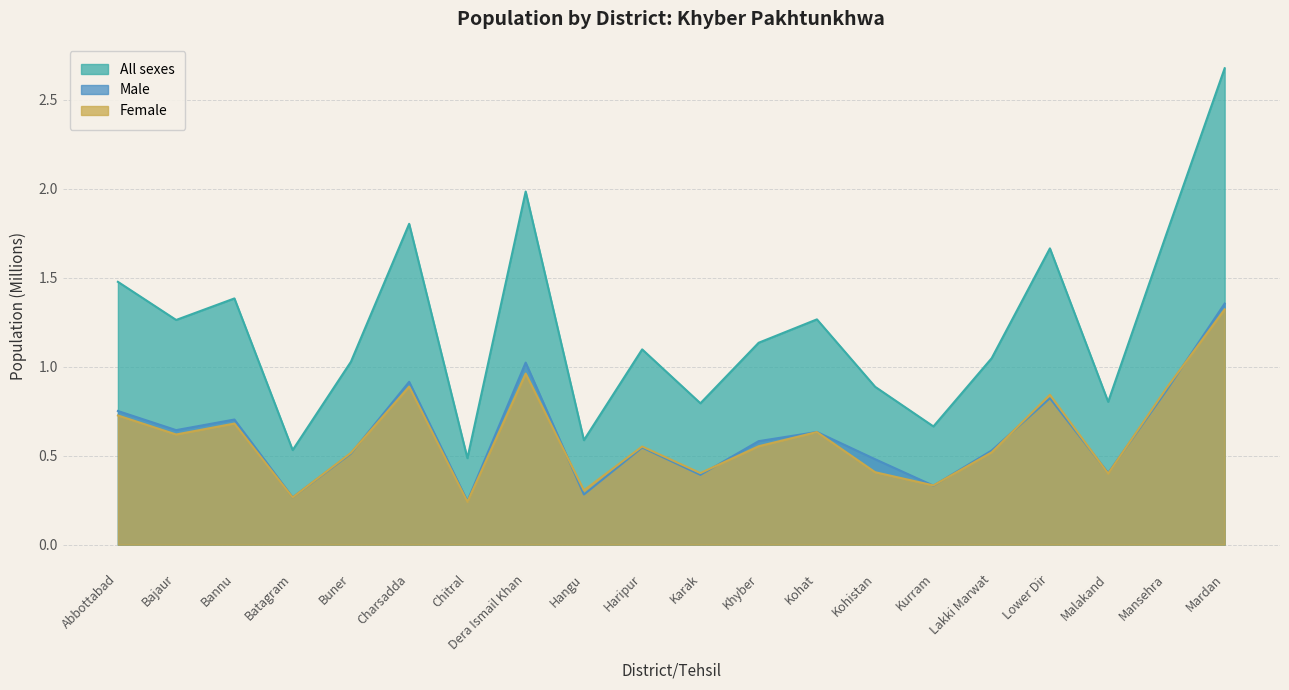

True or false: All sexes and Male intersect in this chart.

False